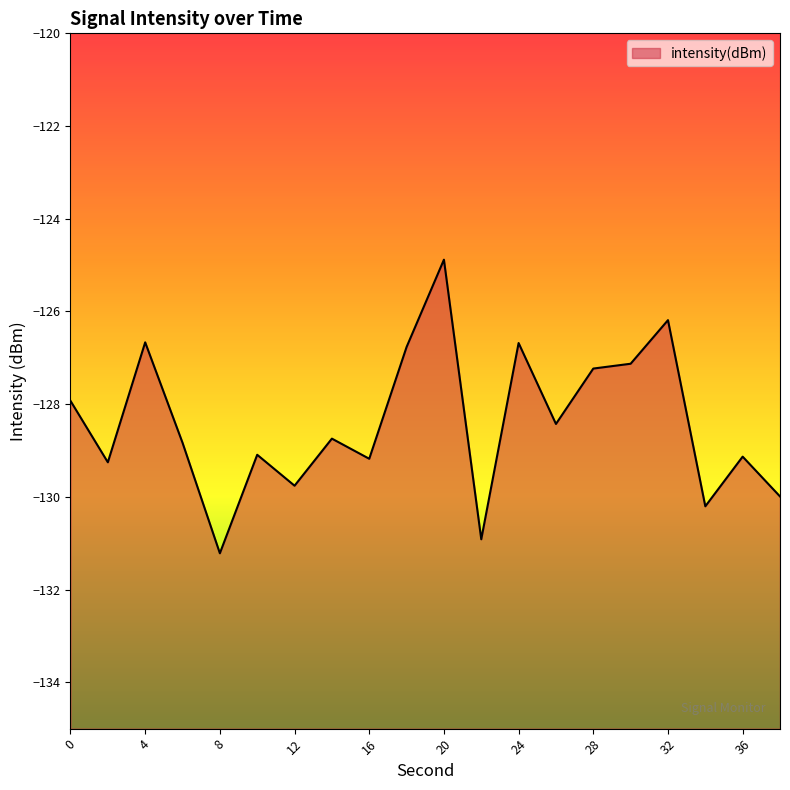

Reading left to right, transcribe all the data shown in this chart.

0=-127.9	2=-129.3	4=-126.7	6=-128.8	8=-131.2	10=-129.1	12=-129.8	14=-128.7	16=-129.2	18=-126.8	20=-124.9	22=-130.9	24=-126.7	26=-128.4	28=-127.2	30=-127.1	32=-126.2	34=-130.2	36=-129.1	38=-130.0